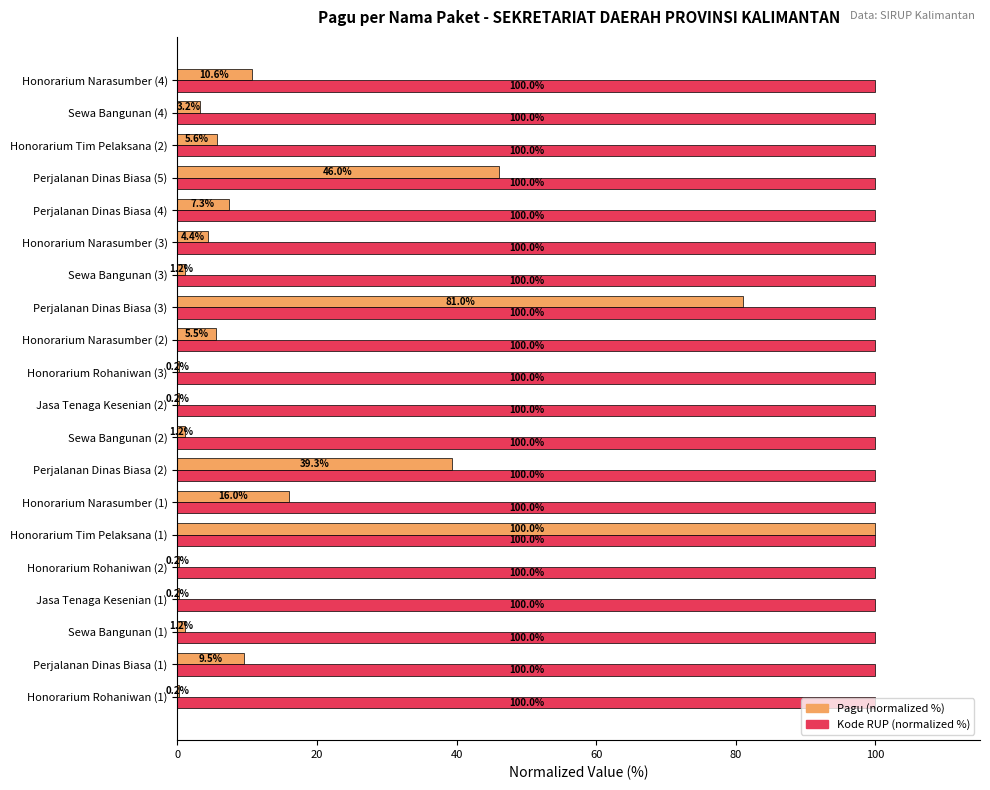

Which series has the largest total across all categories?

Kode RUP (normalized %)